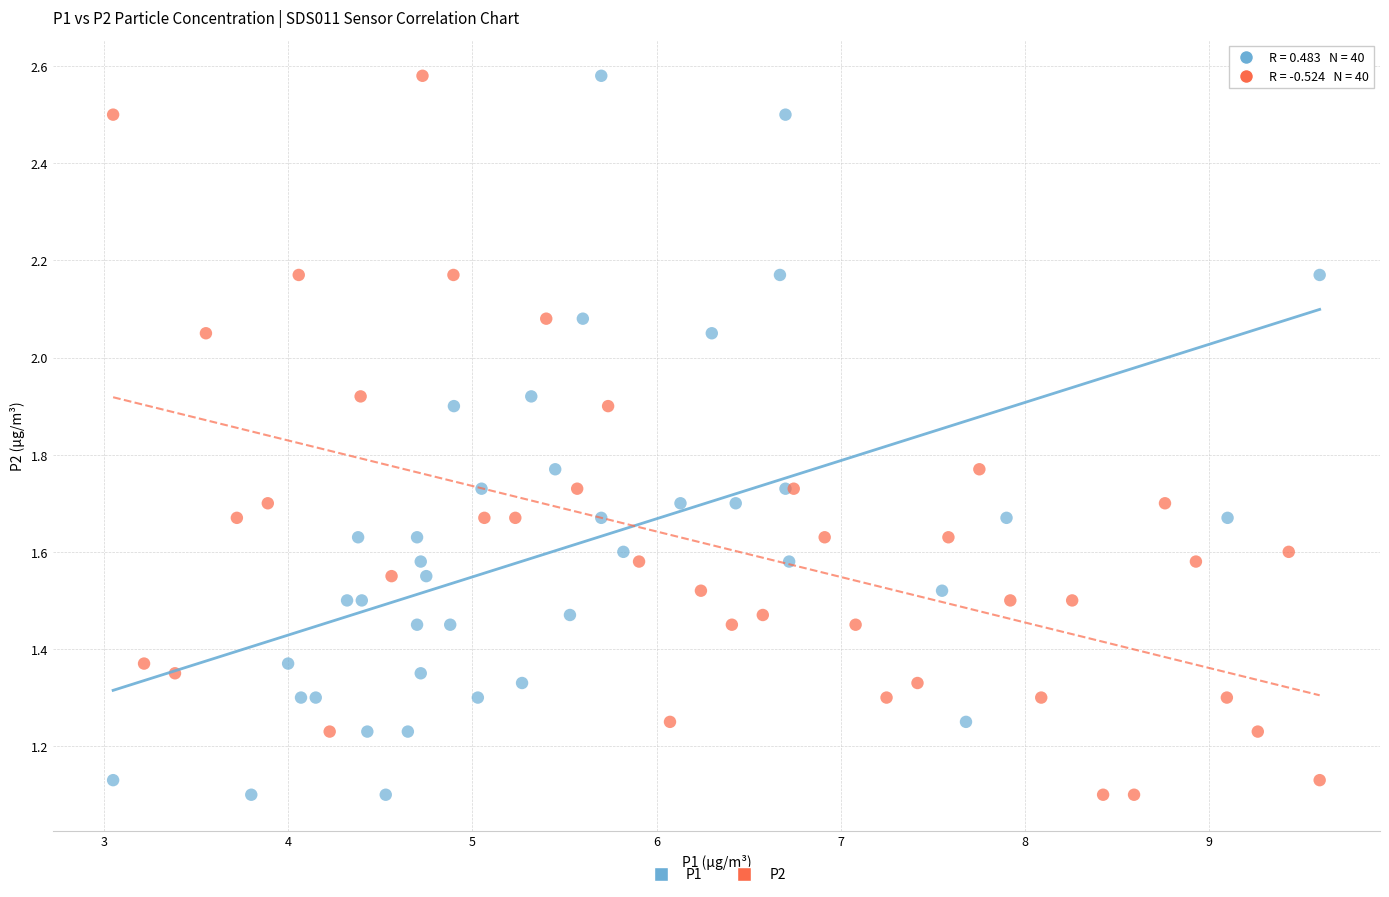

What are all the series names shown in the legend?

P1, P2